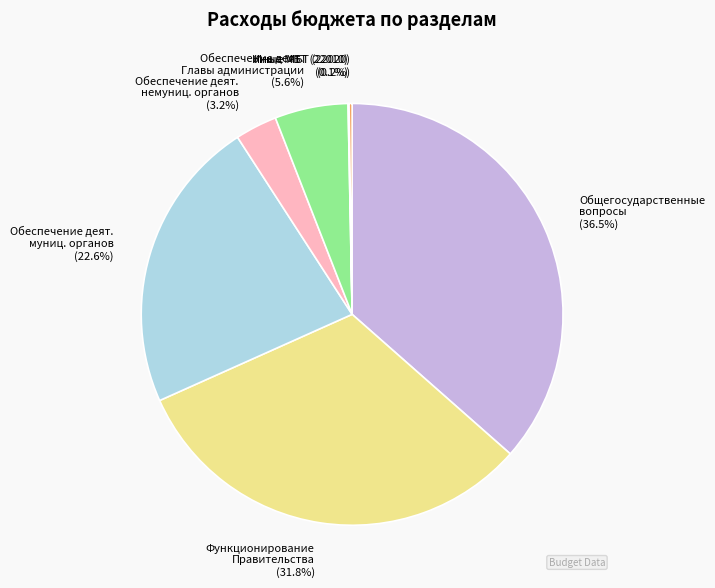

Is there a majority slice in this chart?

No